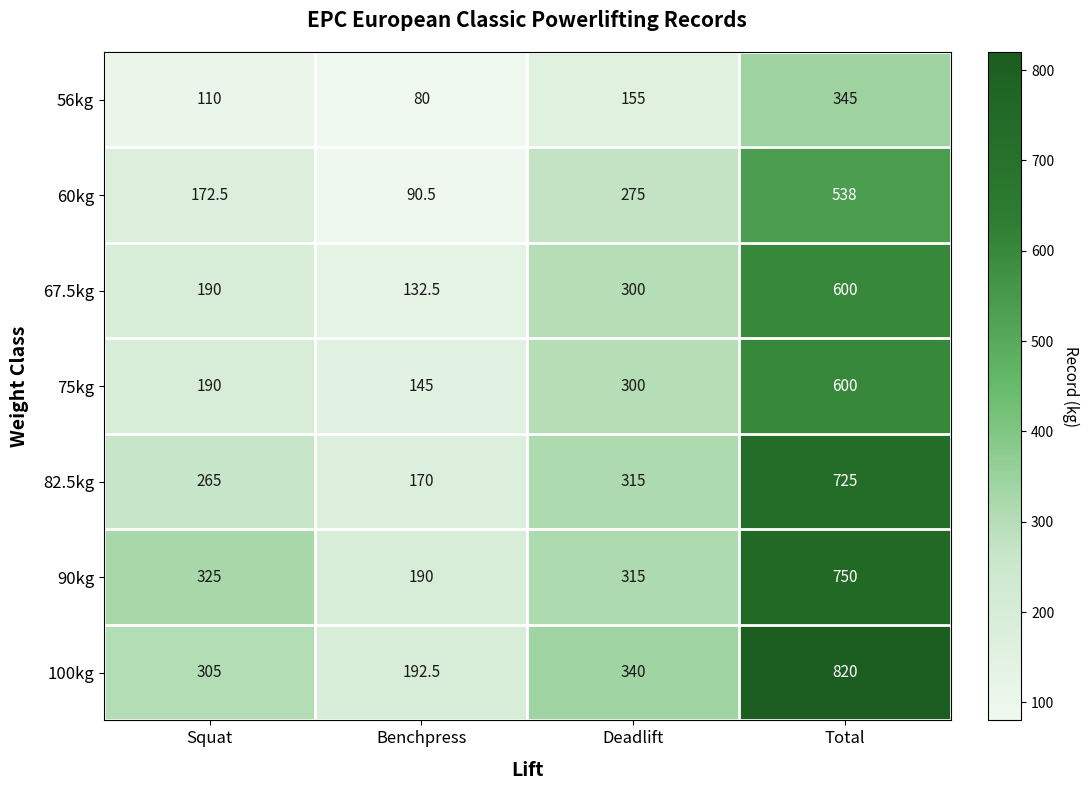

Which category has the lowest value in the 60kg series?

Benchpress